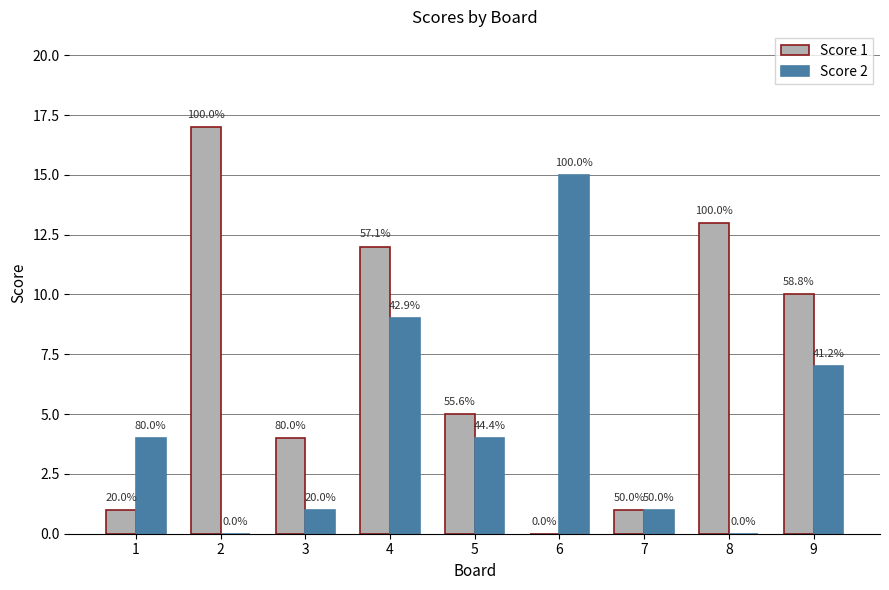

How many groups of bars are there?

9